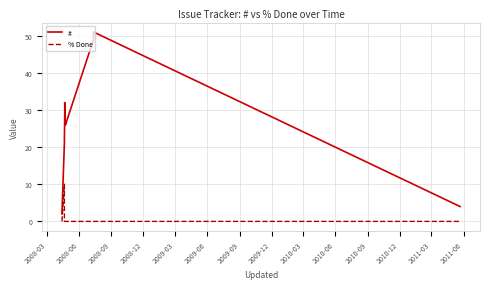

The % Done series shows -3 at 2008-09. True or false?

False